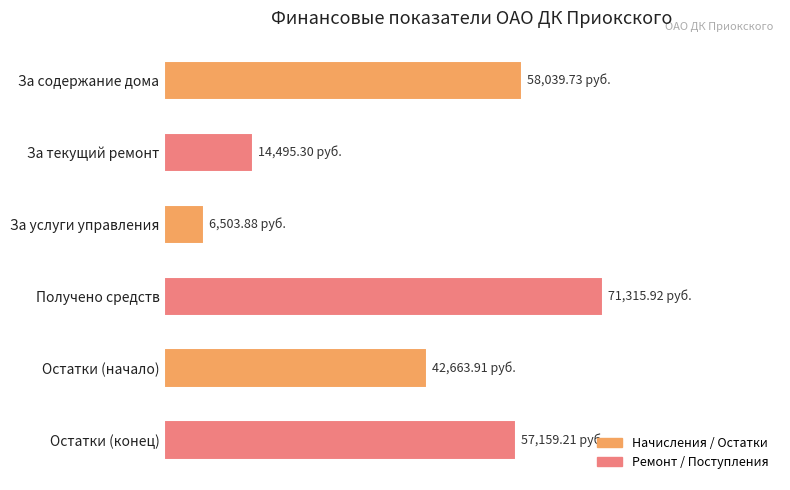

Where is the data nearest to the value 38909?

Остатки (начало)